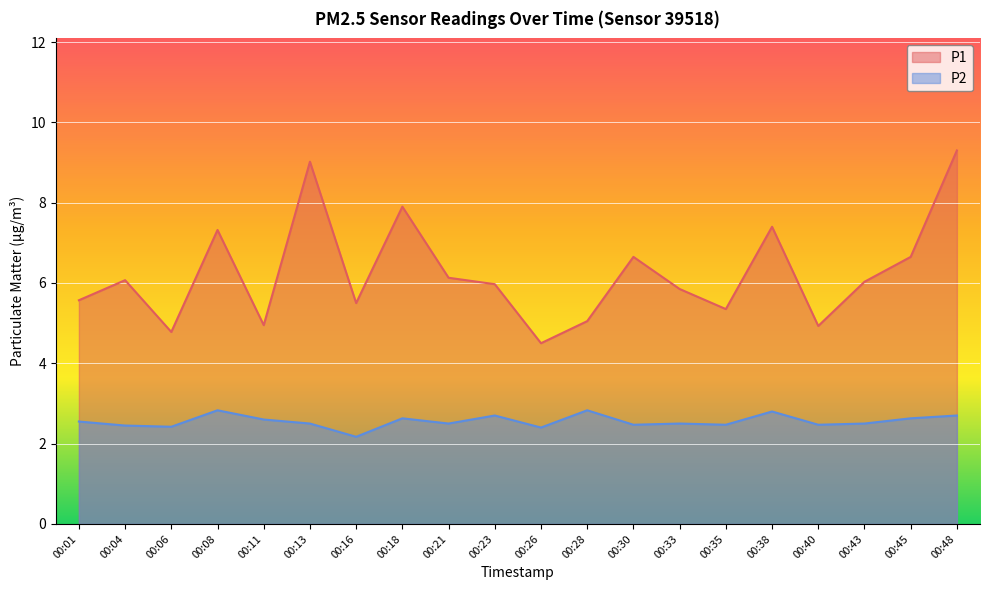

What is the value of the P2 point at the 18th from the left?

2.5